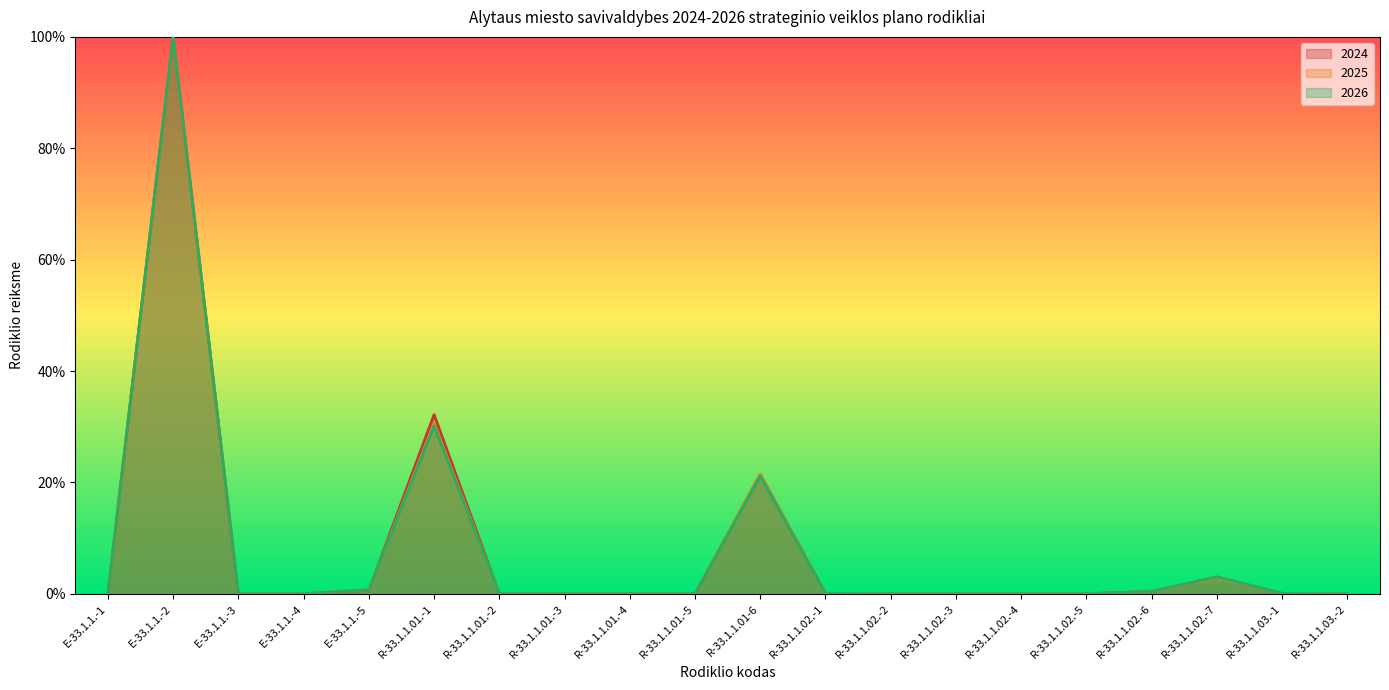

What is the label of the 17th point from the right?

E-33.1.1.-4